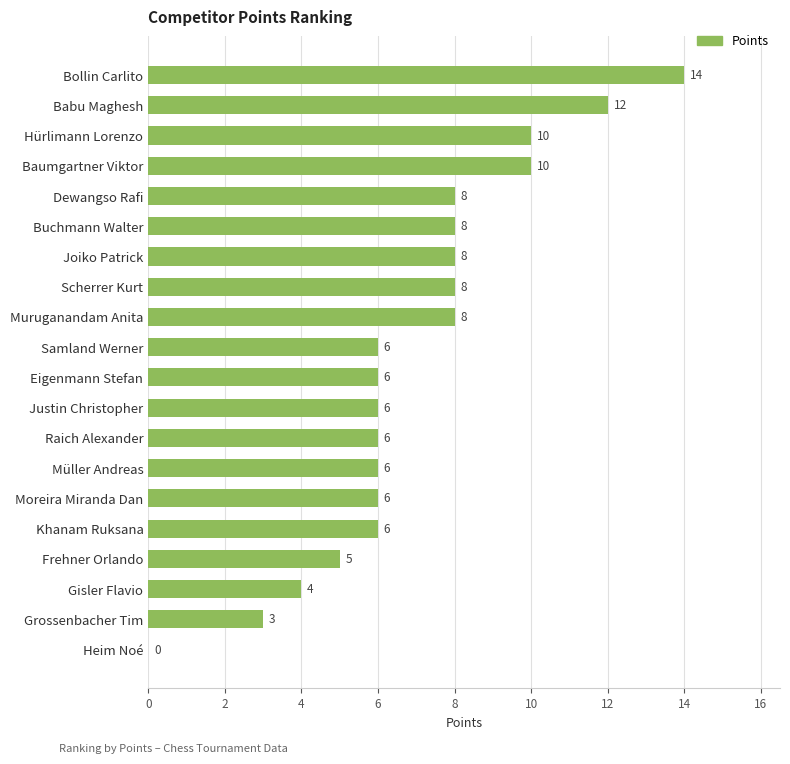

True or false: the data shows 4 at Gisler Flavio.

True